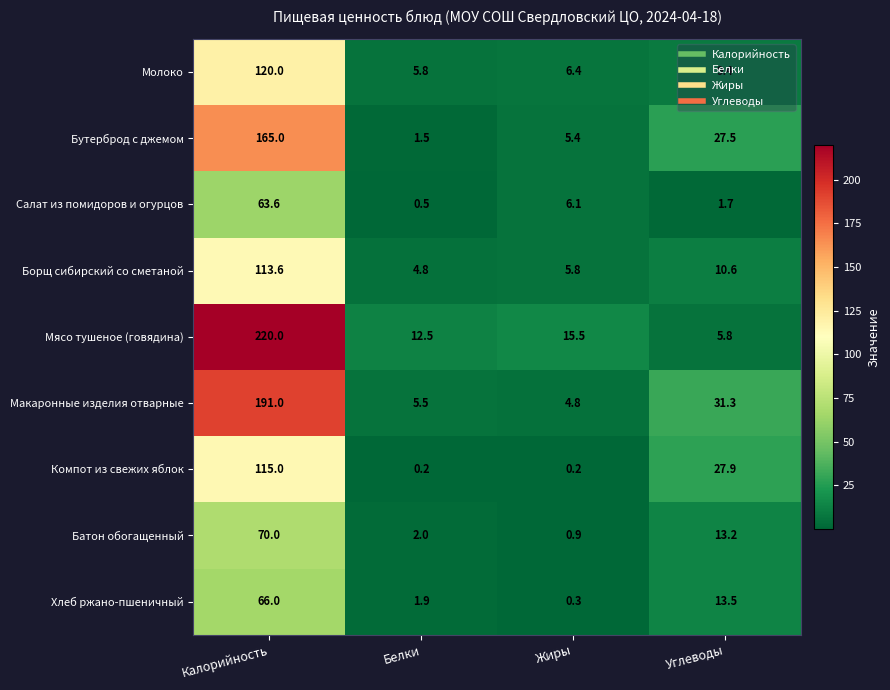

What is the lowest value of the Салат из помидоров и огурцов series?

0.5